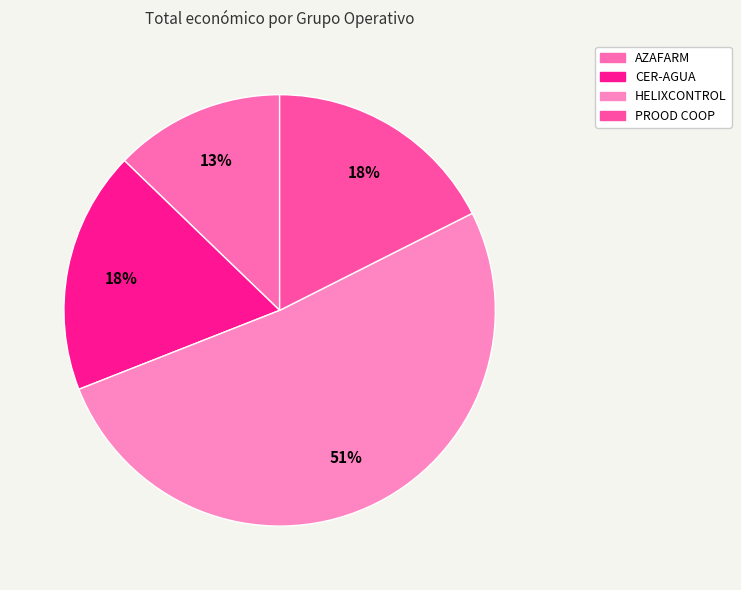

Count the number of slices in the pie.

4